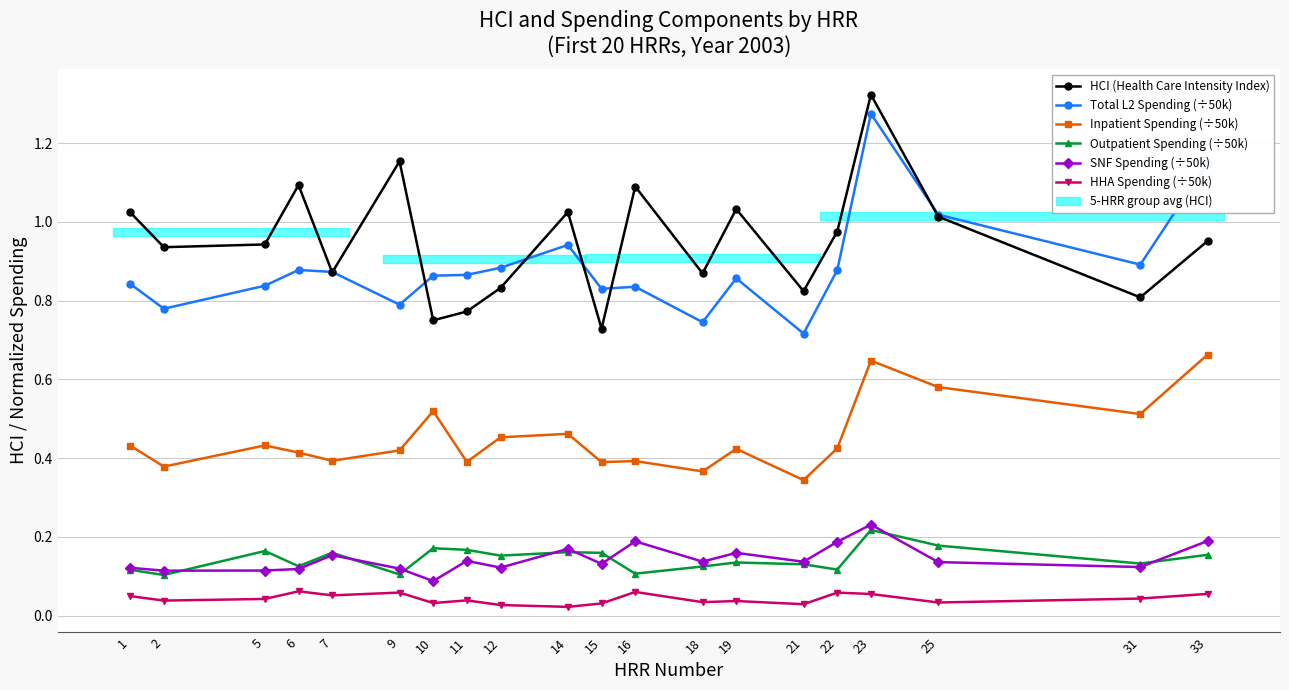

How many categories are shown in the chart?

20